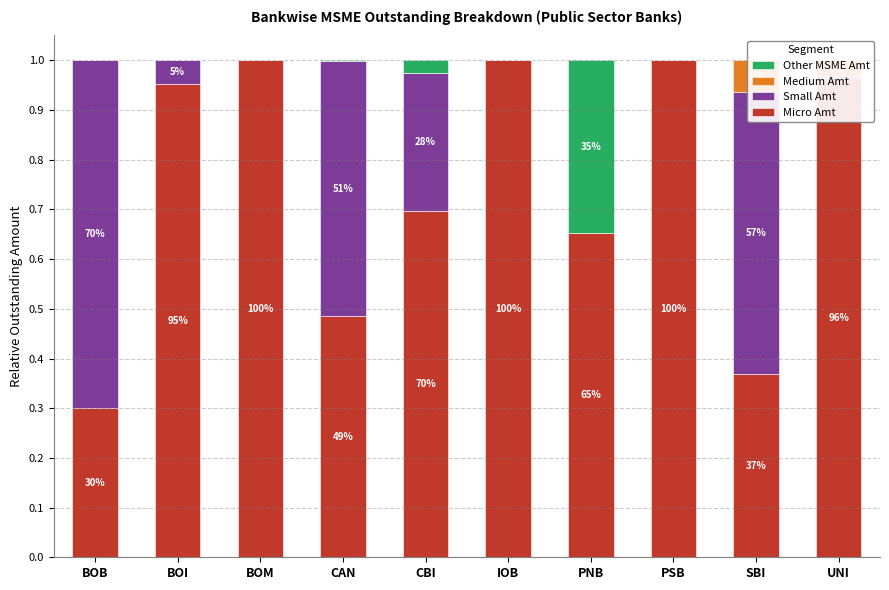

Rank the series by their maximum value, from lowest to highest.

Medium Amt, Other MSME Amt, Small Amt, Micro Amt